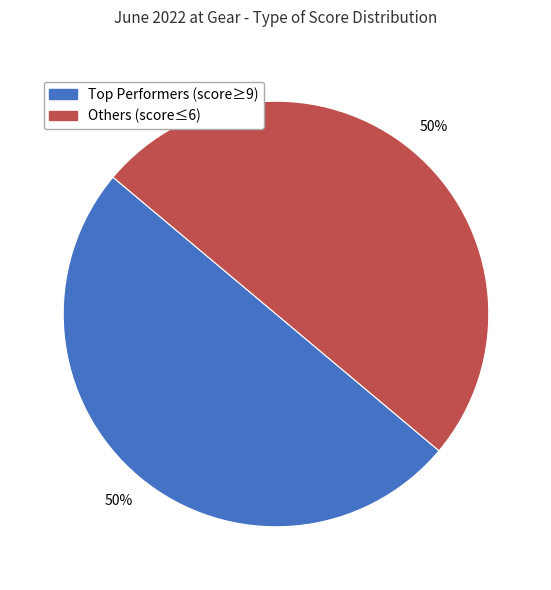

How many slices are in this pie chart?

2